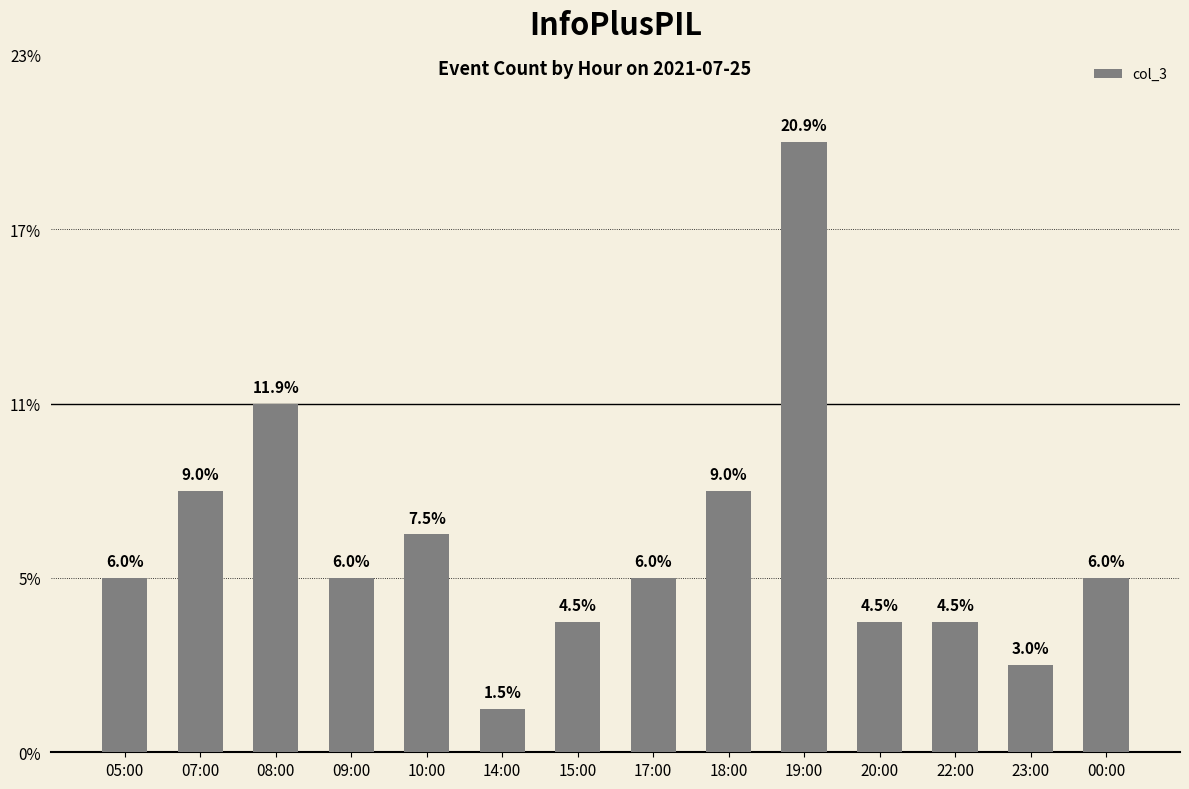

Which category has the highest value across all series?

19:00